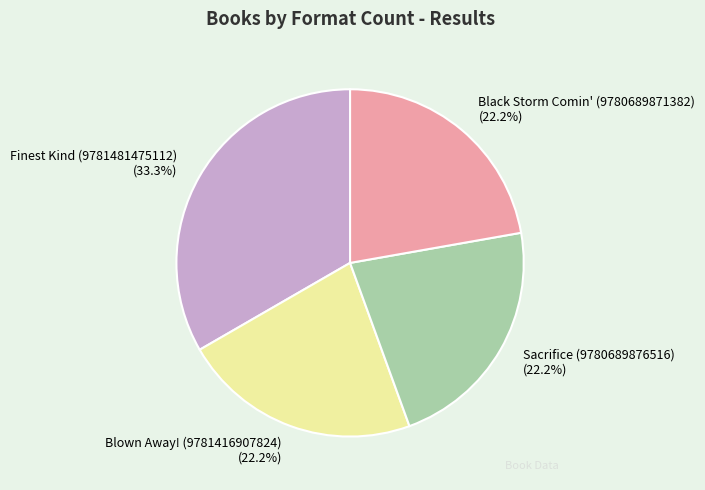

Combined, what portion of the pie is Sacrifice (9780689876516) and Black Storm Comin' (9780689871382)?

44.4%